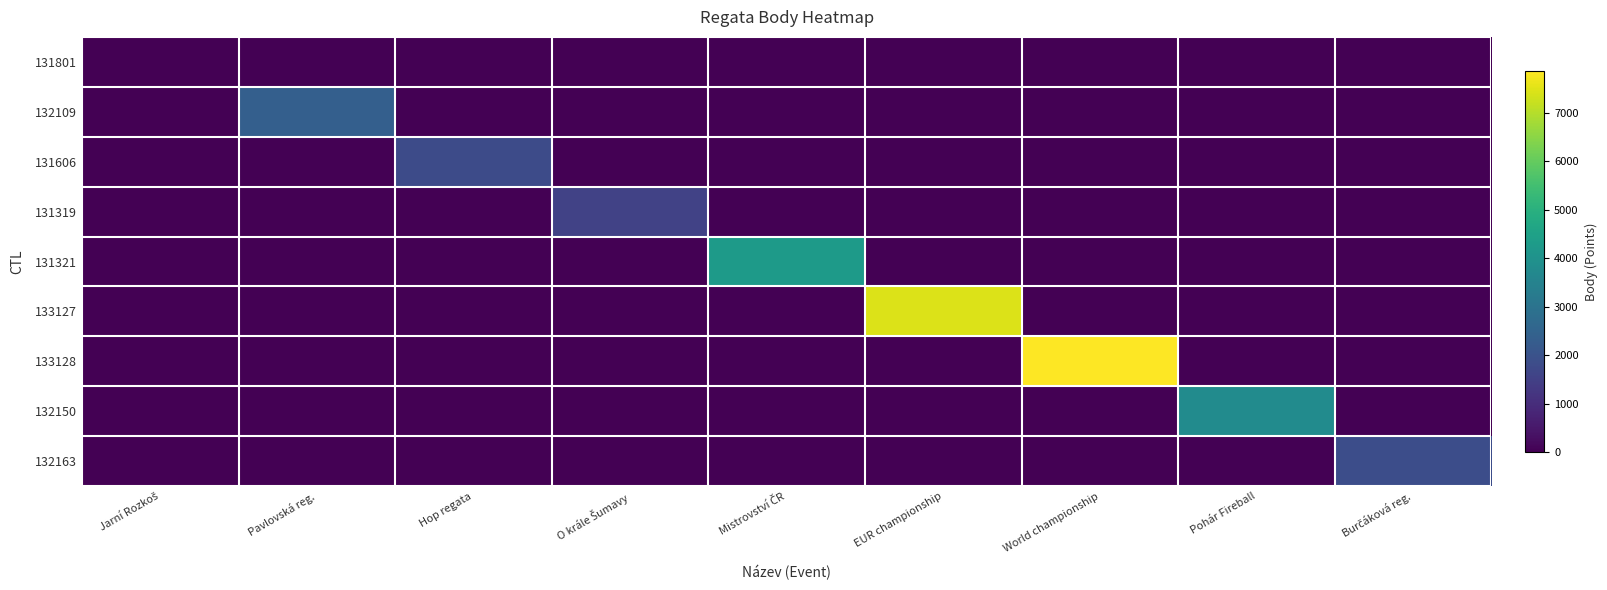

Which series has the widest spread of values?

133128